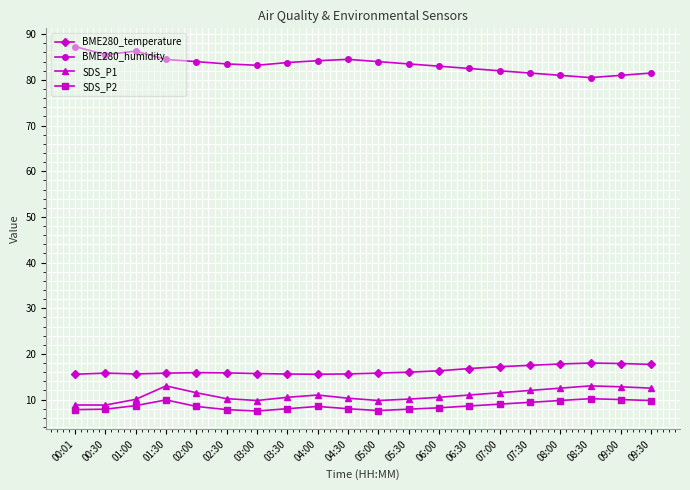

Read the BME280_temperature value at 08:30.

18.0